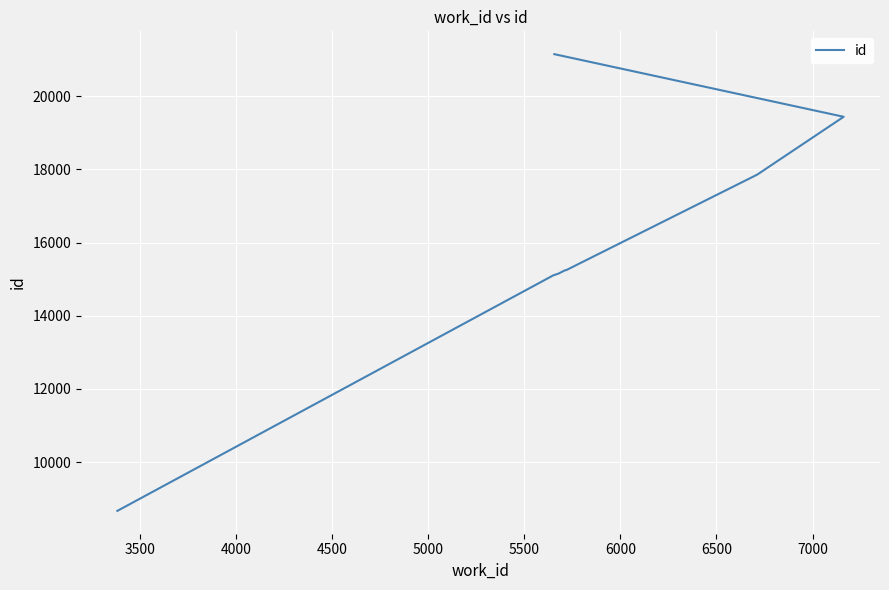

What is the sum of all values?

158351